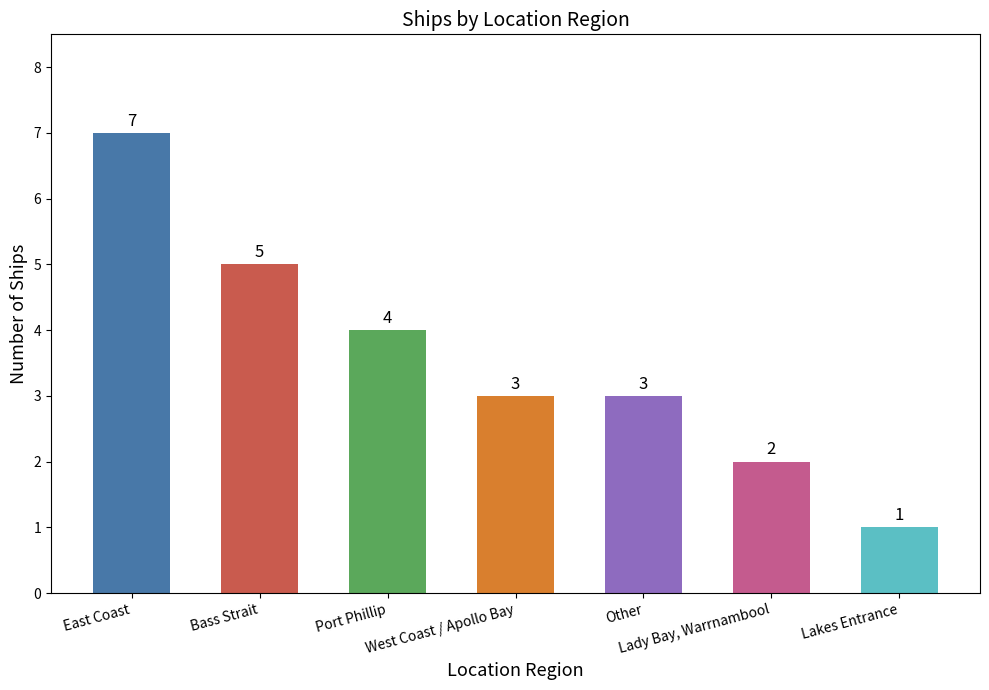

What is the smallest value displayed?

1